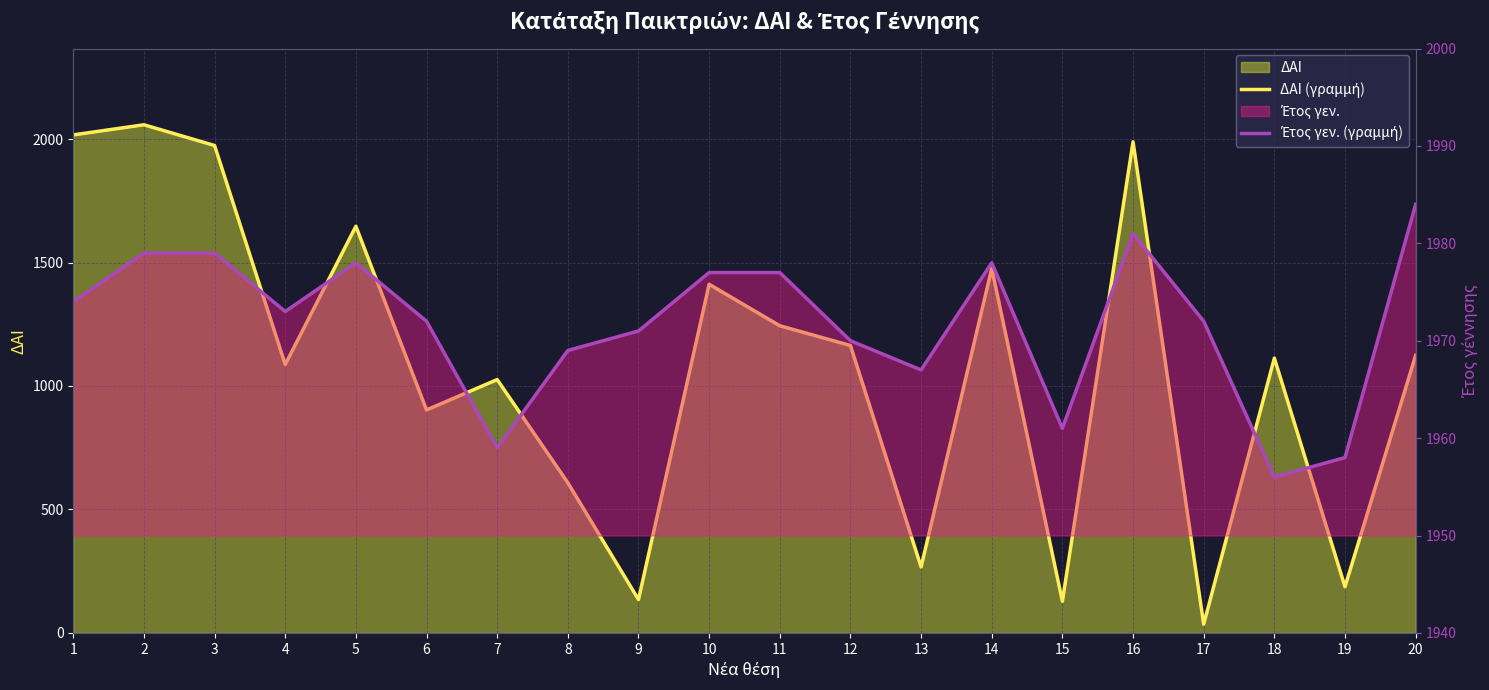

Which series has the largest range (max minus min)?

ΔΑΙ (γραμμή)